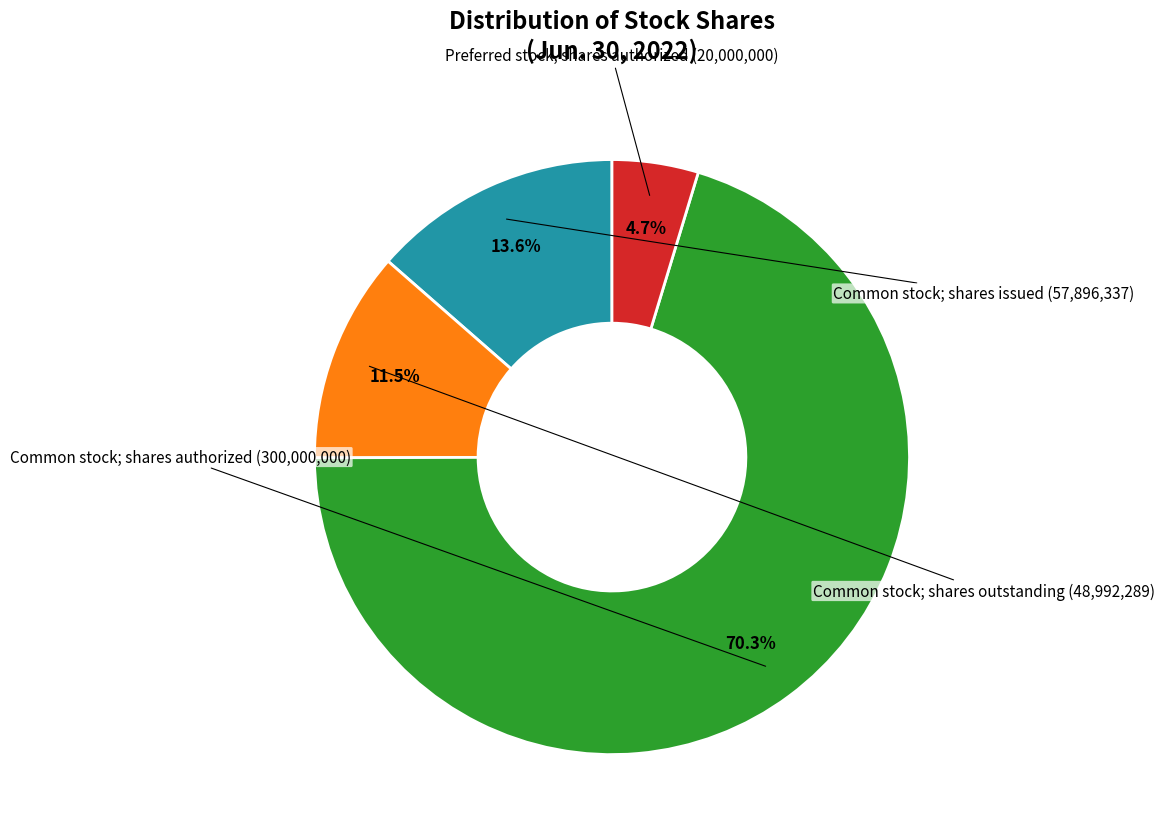

To the nearest percent, what is the average slice percentage?

25%